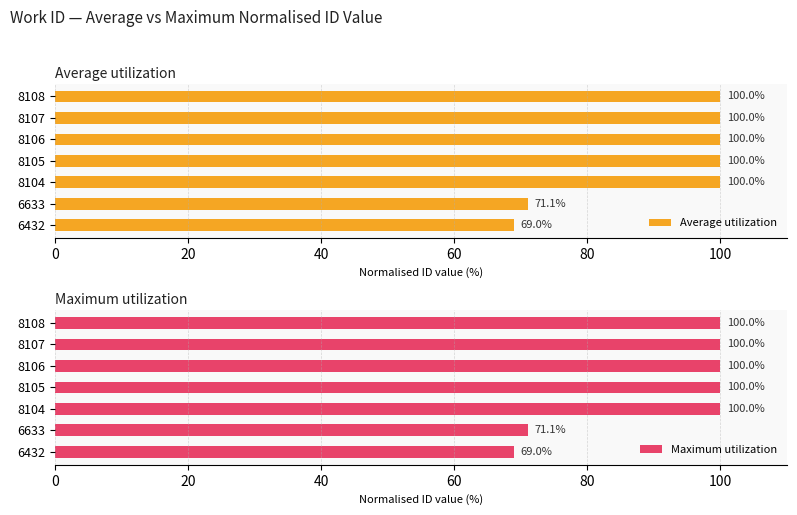

Where is Average utilization nearest to the value 84?

6633